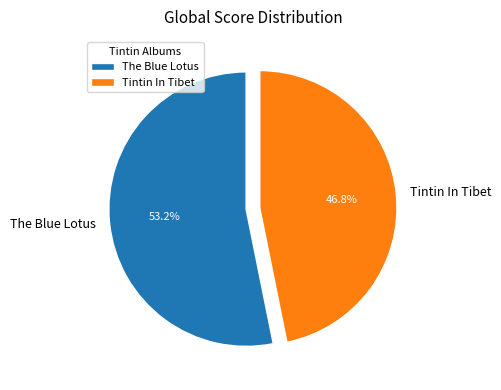

Is it true that Tintin In Tibet is 38% of the pie?

False